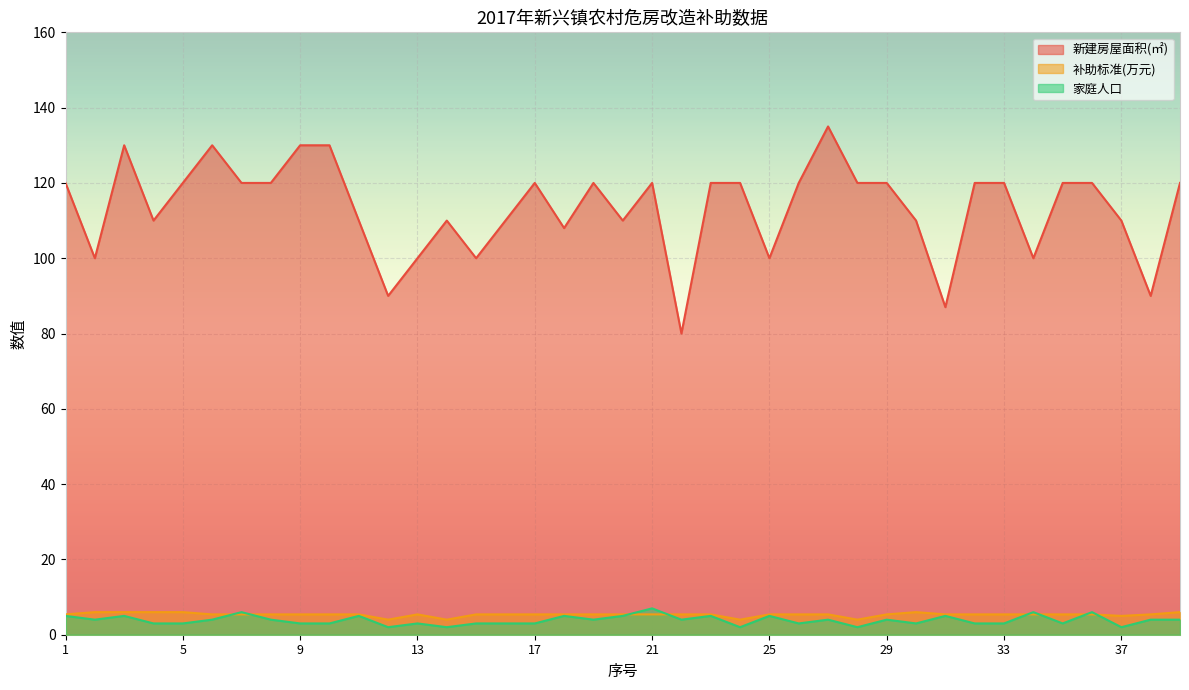

Which series has the widest spread of values?

新建房屋面积(㎡)